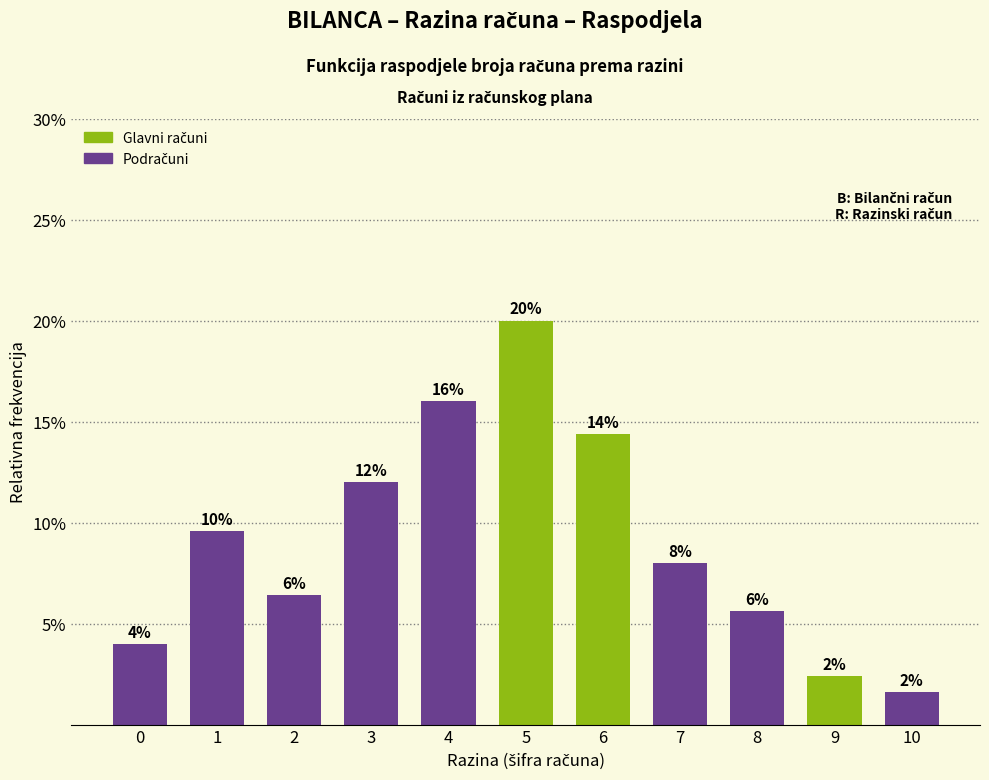

Are the bars horizontal?

No